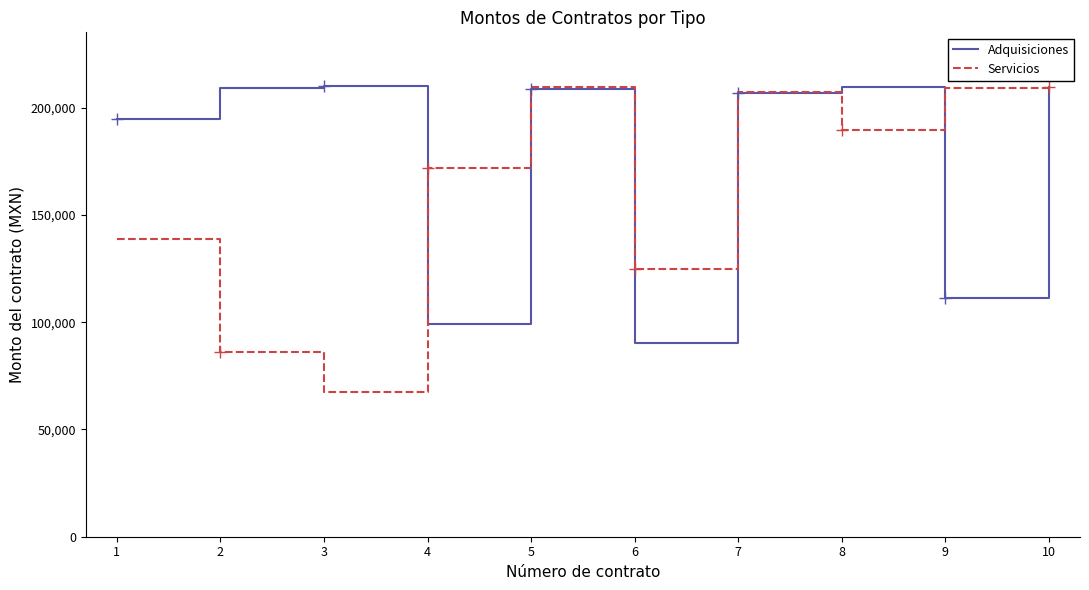

Between 3 and 5, which series saw the biggest shift?

Servicios